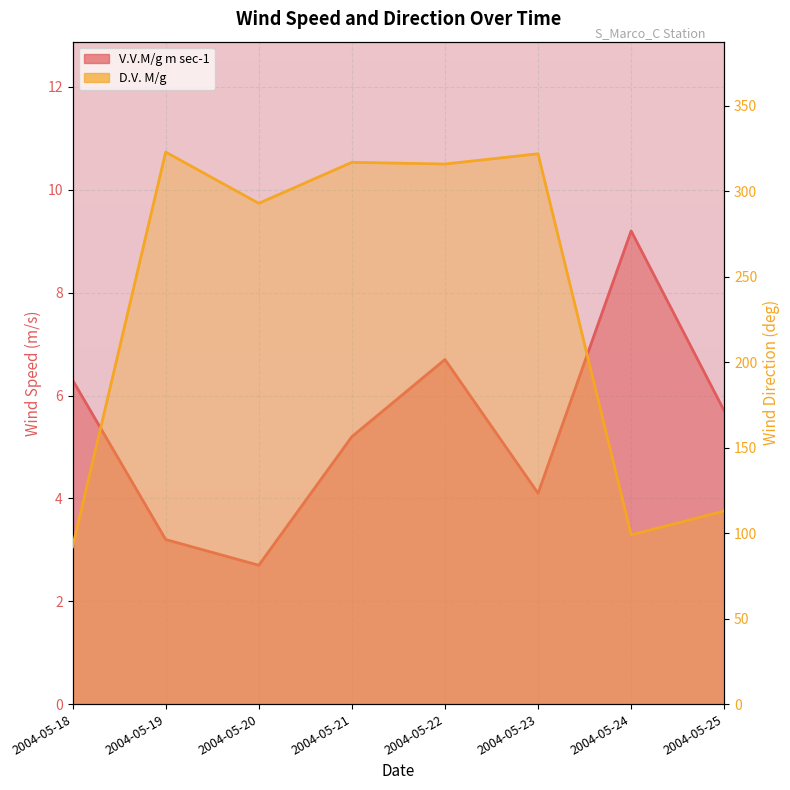

Rank the series by their maximum value, from lowest to highest.

V.V.M/g m sec-1, D.V. M/g